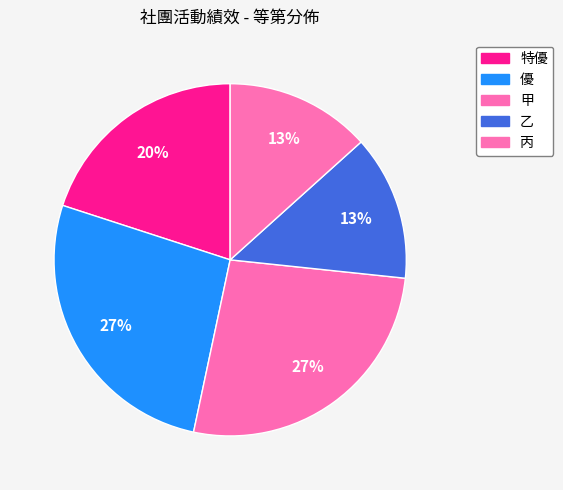

How many slices are in this pie chart?

5